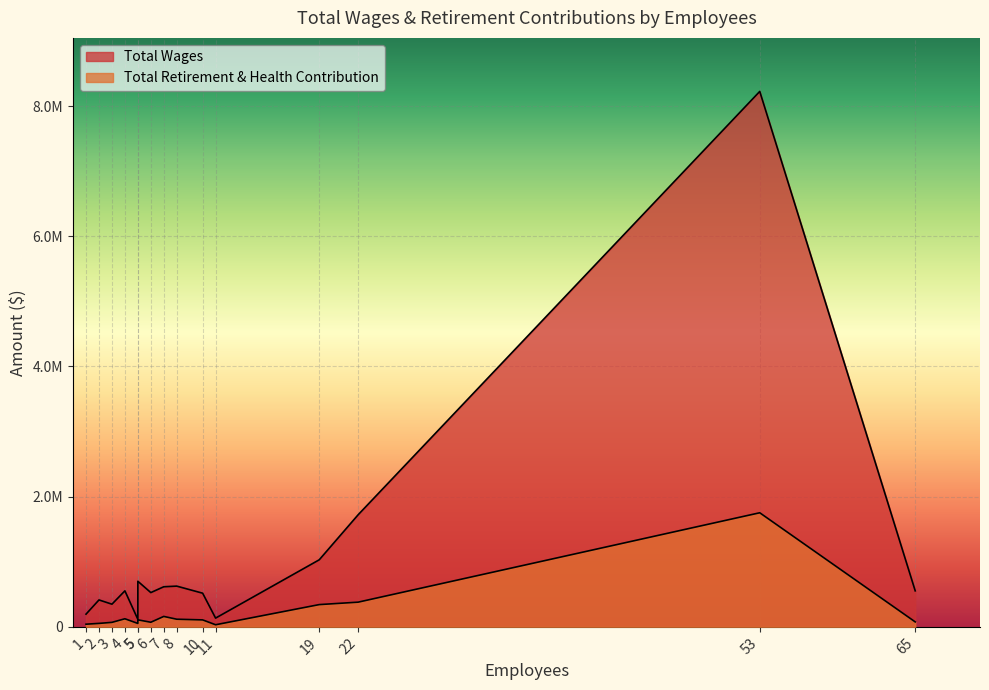

The Total Retirement & Health Contribution series shows 160343 at 7. True or false?

True